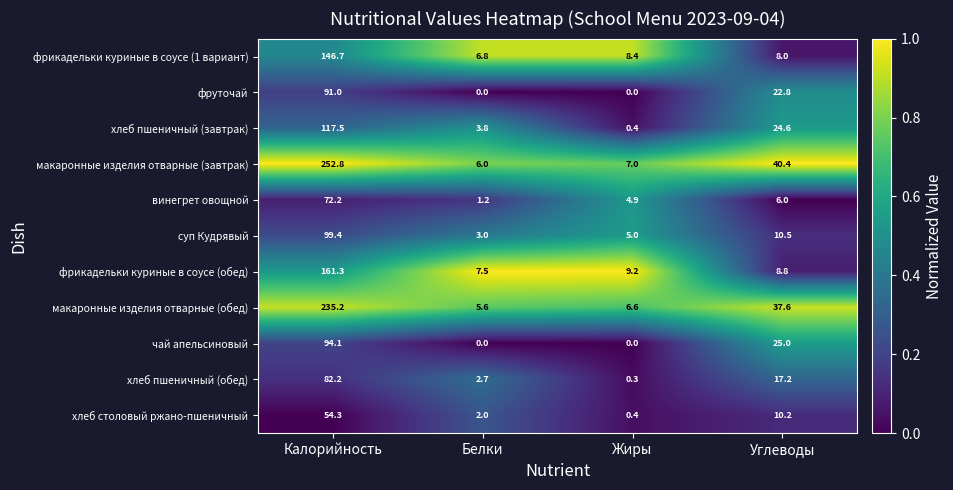

Rank the series by their maximum value, from lowest to highest.

хлеб столовый ржано-пшеничный, винегрет овощной, хлеб пшеничный (обед), фруточай, чай апельсиновый, суп Кудрявый, хлеб пшеничный (завтрак), фрикадельки куриные в соусе (1 вариант), фрикадельки куриные в соусе (обед), макаронные изделия отварные (обед), макаронные изделия отварные (завтрак)